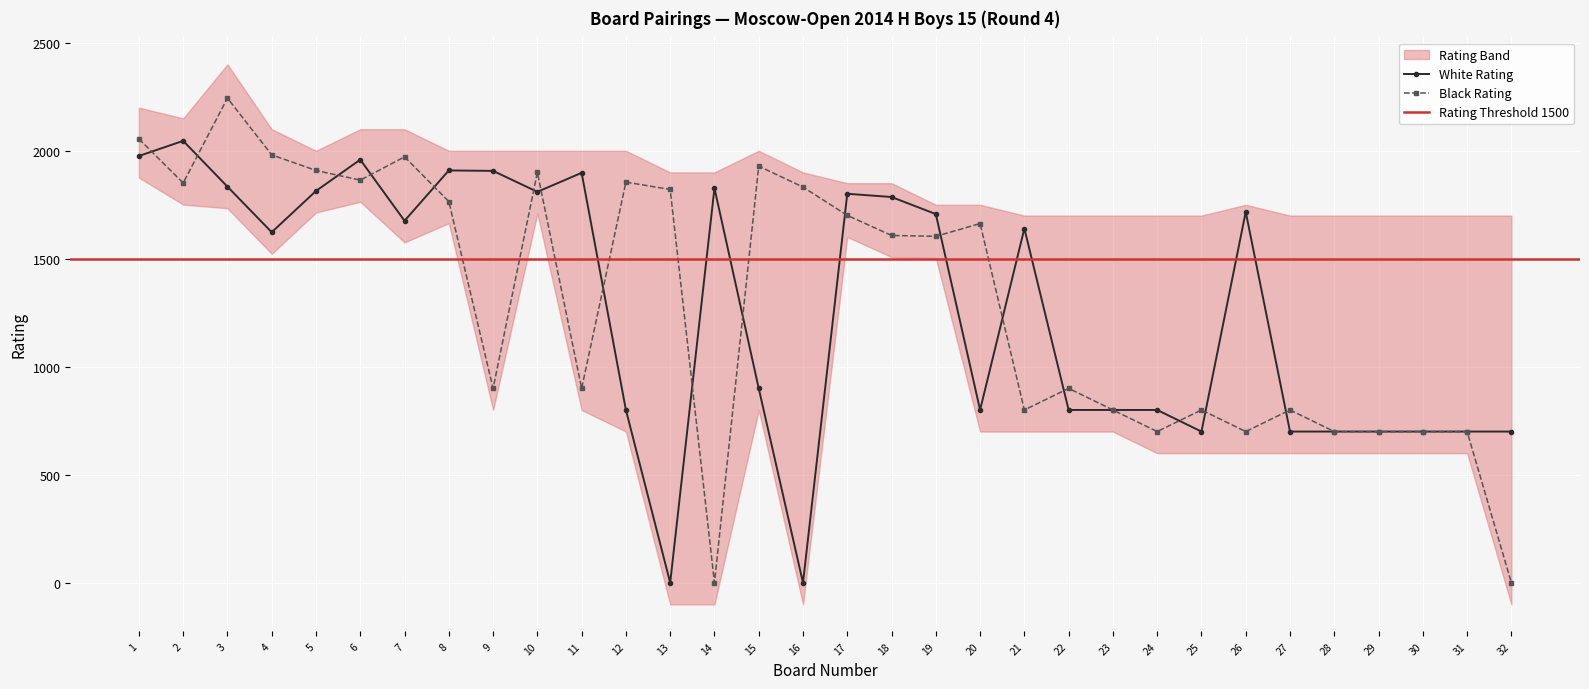

The value of Black Rating at 4 is 1981. True or false?

True